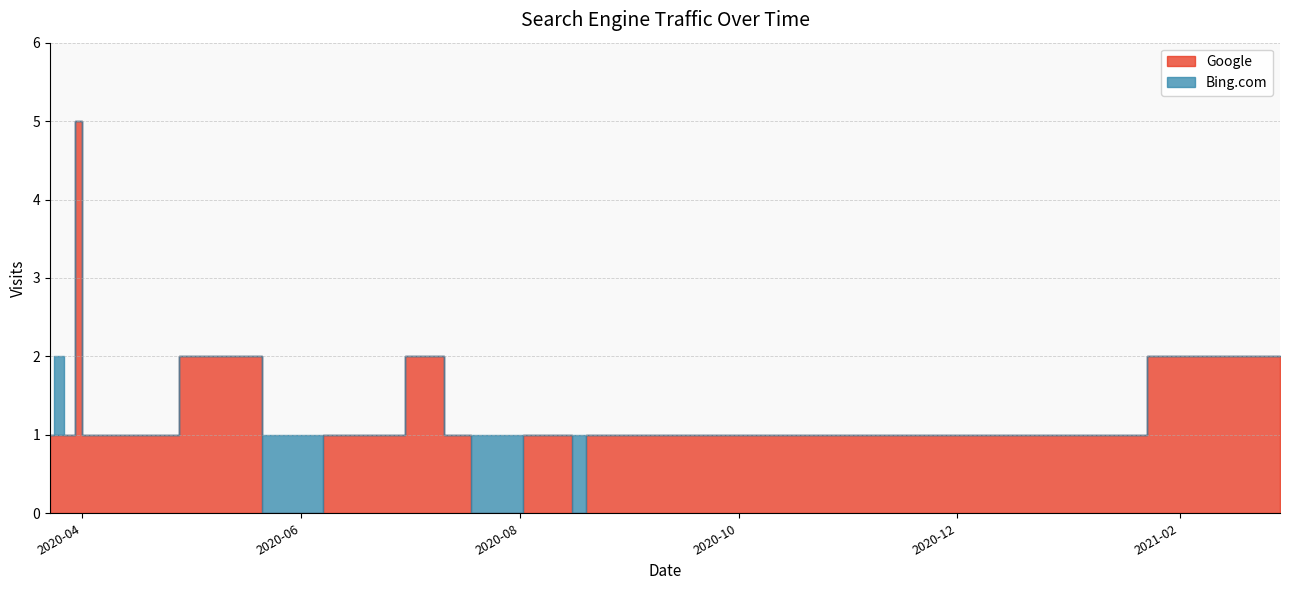

At which category does the chart reach its minimum across all series?

2020-05-22